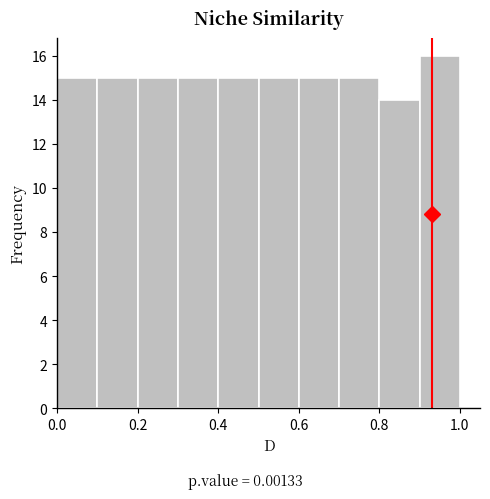

Reading left to right, list every bar in this chart as the range it spans on the x-axis followed by its height. The values are not printed on the chart, so give them approximately, as read against the axis.

0.0 to 0.1: 15
0.1 to 0.2: 15
0.2 to 0.3: 15
0.3 to 0.4: 15
0.4 to 0.5: 15
0.5 to 0.6: 15
0.6 to 0.7: 15
0.7 to 0.8: 15
0.8 to 0.9: 14
0.9 to 1.0: 16